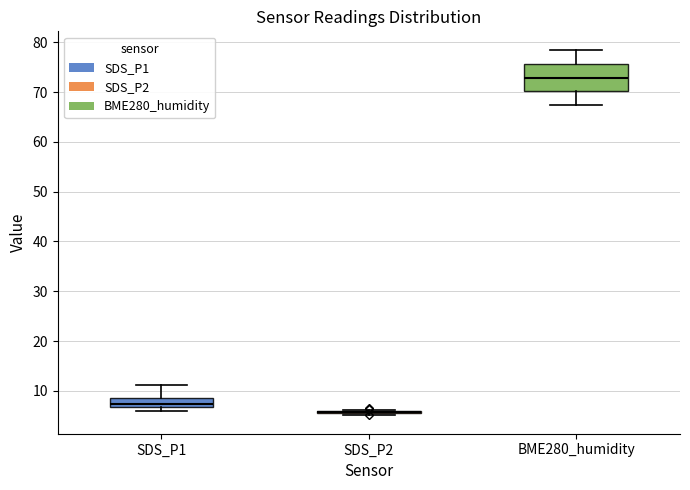

Which box is the tallest, from its lower edge to its upper edge?

BME280_humidity